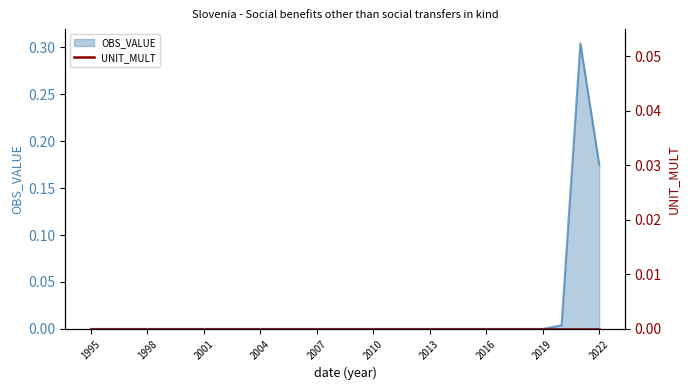

How many values exceed 0?

3